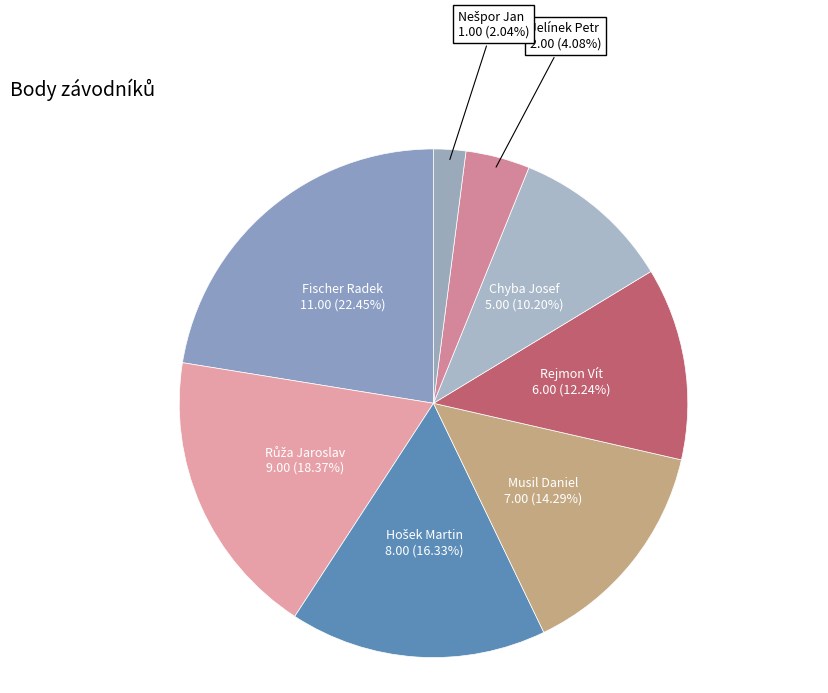

Which category has the biggest portion of the pie?

Fischer Radek